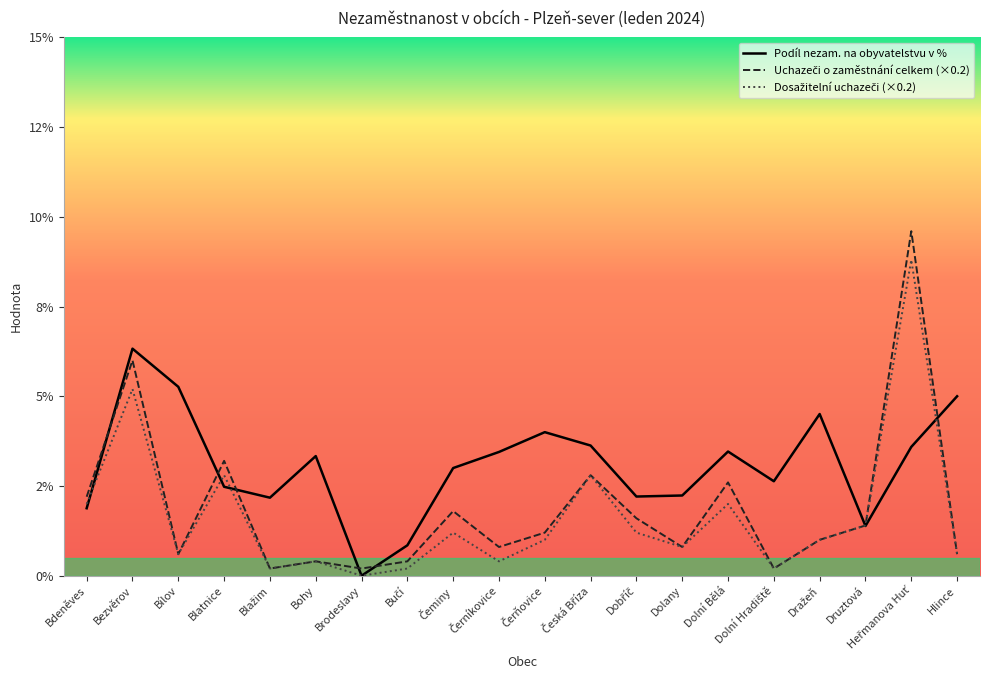

In Dosažitelní uchazeči o zaměstnání, how many points are lower than both neighbors (excluding endpoints)?

6